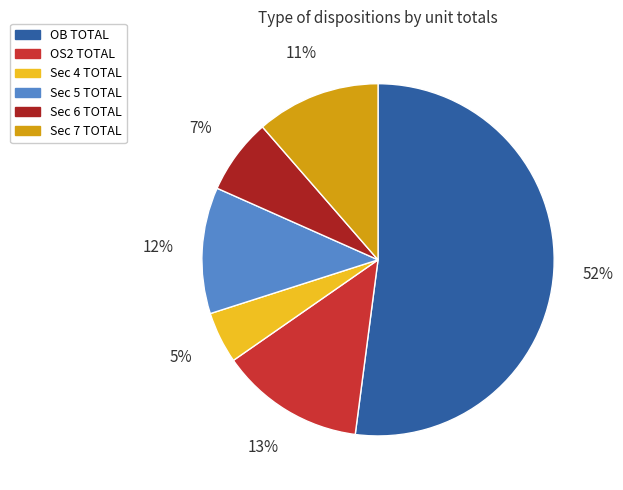

What percentage is the Sec 7 TOTAL slice, to the nearest percent?

11%